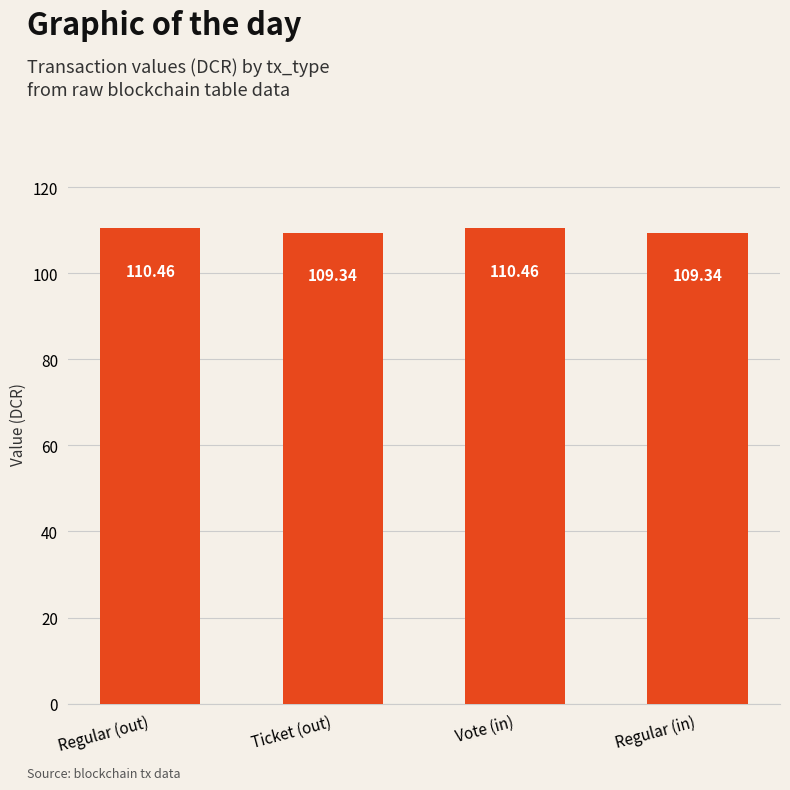

Reading left to right, transcribe all the data shown in this chart.

110.5	109.3	110.5	109.3